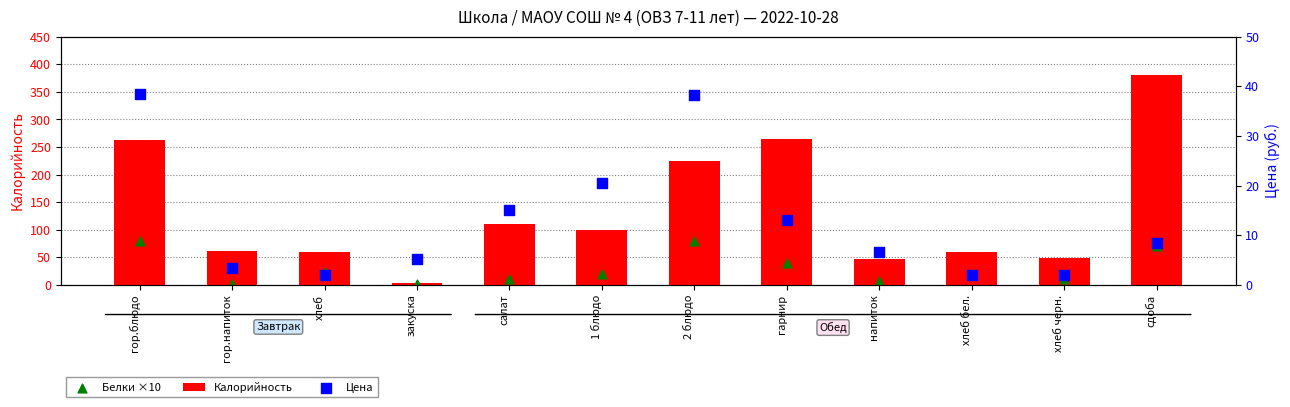

At which category is the sum across all series the highest?

сдоба